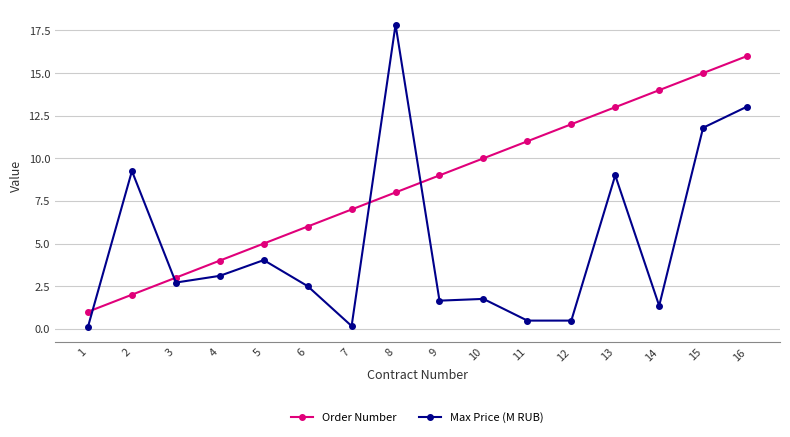

The Order Number series shows 7.0 at 7. True or false?

True